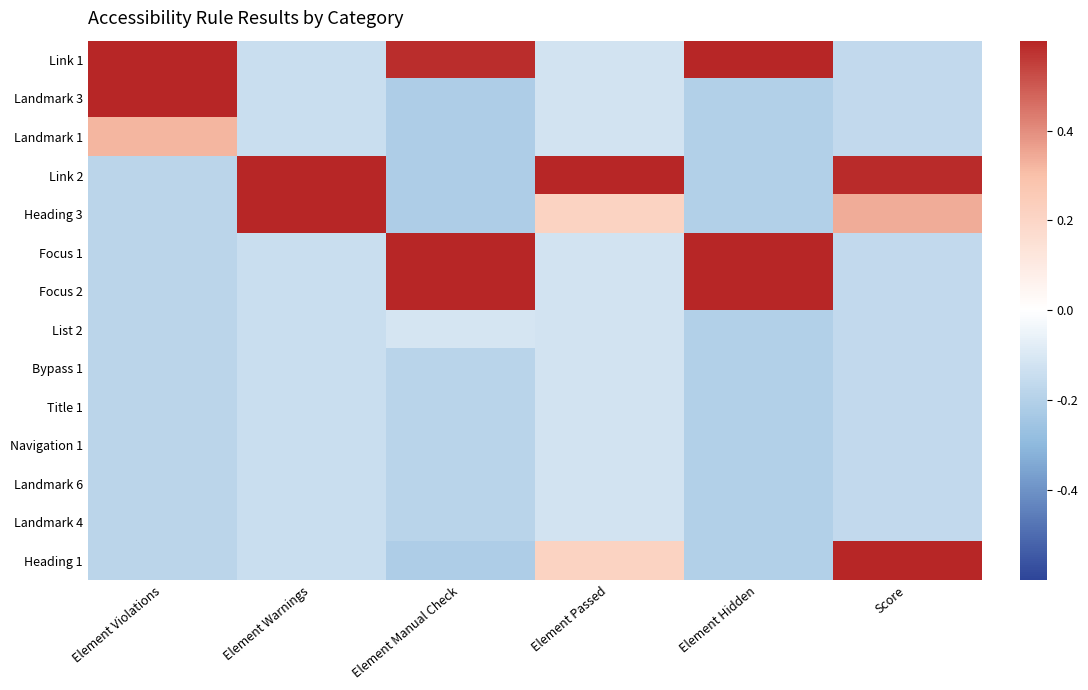

Reading right to left, list all the values displayed in this chart.

Link 1: Score=-0.2	Element Hidden=0.7	Element Passed=-0.1	Element Manual Check=0.6	Element Warnings=-0.1	Element Violations=0.8
Landmark 3: Score=-0.2	Element Hidden=-0.2	Element Passed=-0.1	Element Manual Check=-0.2	Element Warnings=-0.1	Element Violations=0.8
Landmark 1: Score=-0.2	Element Hidden=-0.2	Element Passed=-0.1	Element Manual Check=-0.2	Element Warnings=-0.1	Element Violations=0.3
Link 2: Score=0.6	Element Hidden=-0.2	Element Passed=0.9	Element Manual Check=-0.2	Element Warnings=0.9	Element Violations=-0.2
Heading 3: Score=0.3	Element Hidden=-0.2	Element Passed=0.2	Element Manual Check=-0.2	Element Warnings=0.9	Element Violations=-0.2
Focus 1: Score=-0.2	Element Hidden=0.8	Element Passed=-0.1	Element Manual Check=0.8	Element Warnings=-0.1	Element Violations=-0.2
Focus 2: Score=-0.2	Element Hidden=0.8	Element Passed=-0.1	Element Manual Check=0.7	Element Warnings=-0.1	Element Violations=-0.2
List 2: Score=-0.2	Element Hidden=-0.2	Element Passed=-0.1	Element Manual Check=-0.1	Element Warnings=-0.1	Element Violations=-0.2
Bypass 1: Score=-0.2	Element Hidden=-0.2	Element Passed=-0.1	Element Manual Check=-0.2	Element Warnings=-0.1	Element Violations=-0.2
Title 1: Score=-0.2	Element Hidden=-0.2	Element Passed=-0.1	Element Manual Check=-0.2	Element Warnings=-0.1	Element Violations=-0.2
Navigation 1: Score=-0.2	Element Hidden=-0.2	Element Passed=-0.1	Element Manual Check=-0.2	Element Warnings=-0.1	Element Violations=-0.2
Landmark 6: Score=-0.2	Element Hidden=-0.2	Element Passed=-0.1	Element Manual Check=-0.2	Element Warnings=-0.1	Element Violations=-0.2
Landmark 4: Score=-0.2	Element Hidden=-0.2	Element Passed=-0.1	Element Manual Check=-0.2	Element Warnings=-0.1	Element Violations=-0.2
Heading 1: Score=0.8	Element Hidden=-0.2	Element Passed=0.2	Element Manual Check=-0.2	Element Warnings=-0.1	Element Violations=-0.2